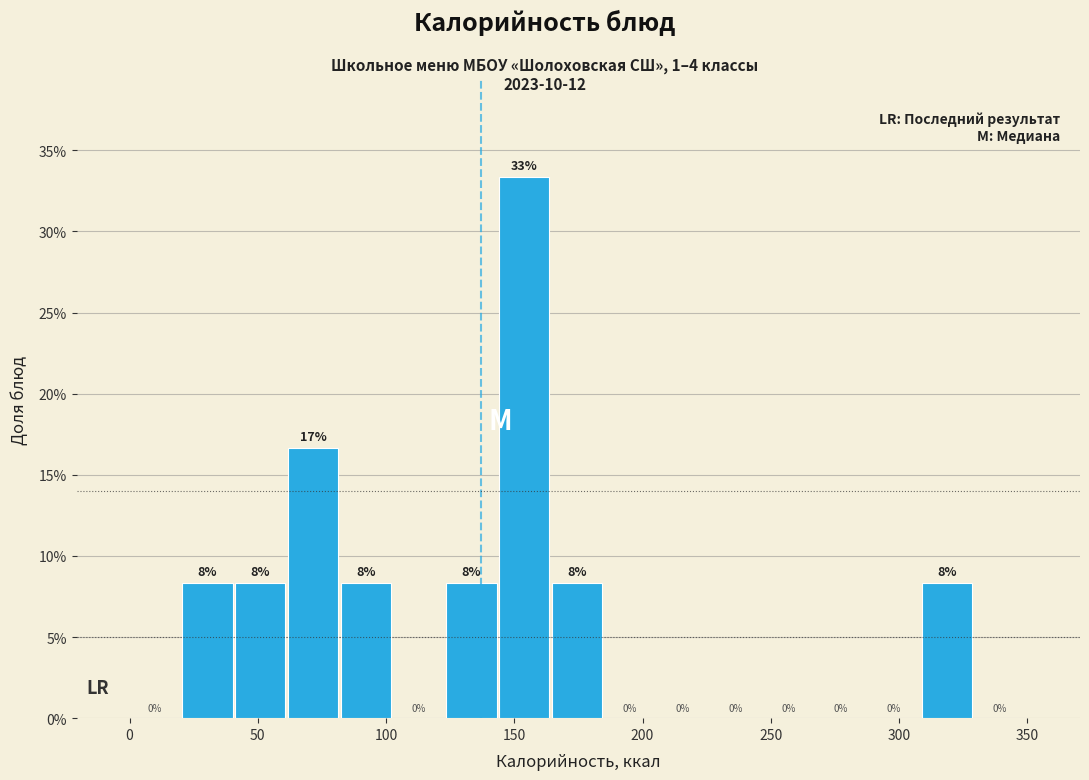

Which range on the x-axis has the tallest bar?

145 to 165